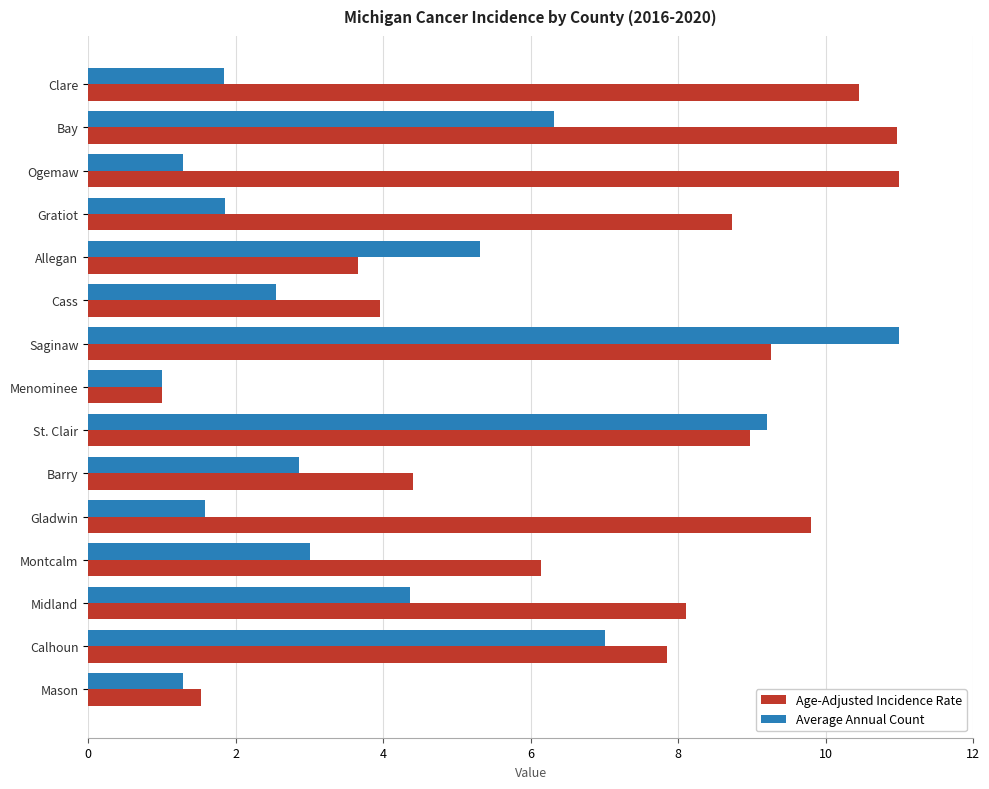

How many data points in Average Annual Count are less than 2?

6